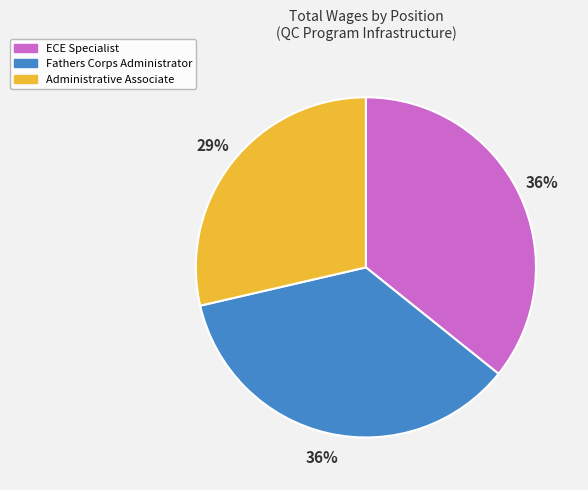

Is it true that ECE Specialist is 27% of the pie?

False